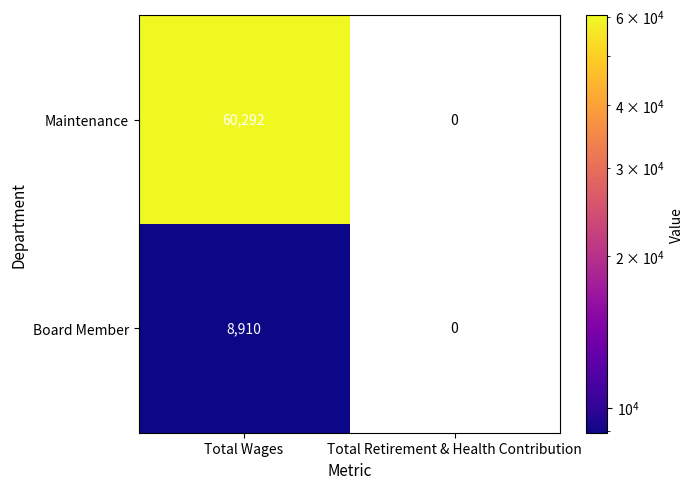

Is it true that Maintenance equals 95656 at Total Wages?

False